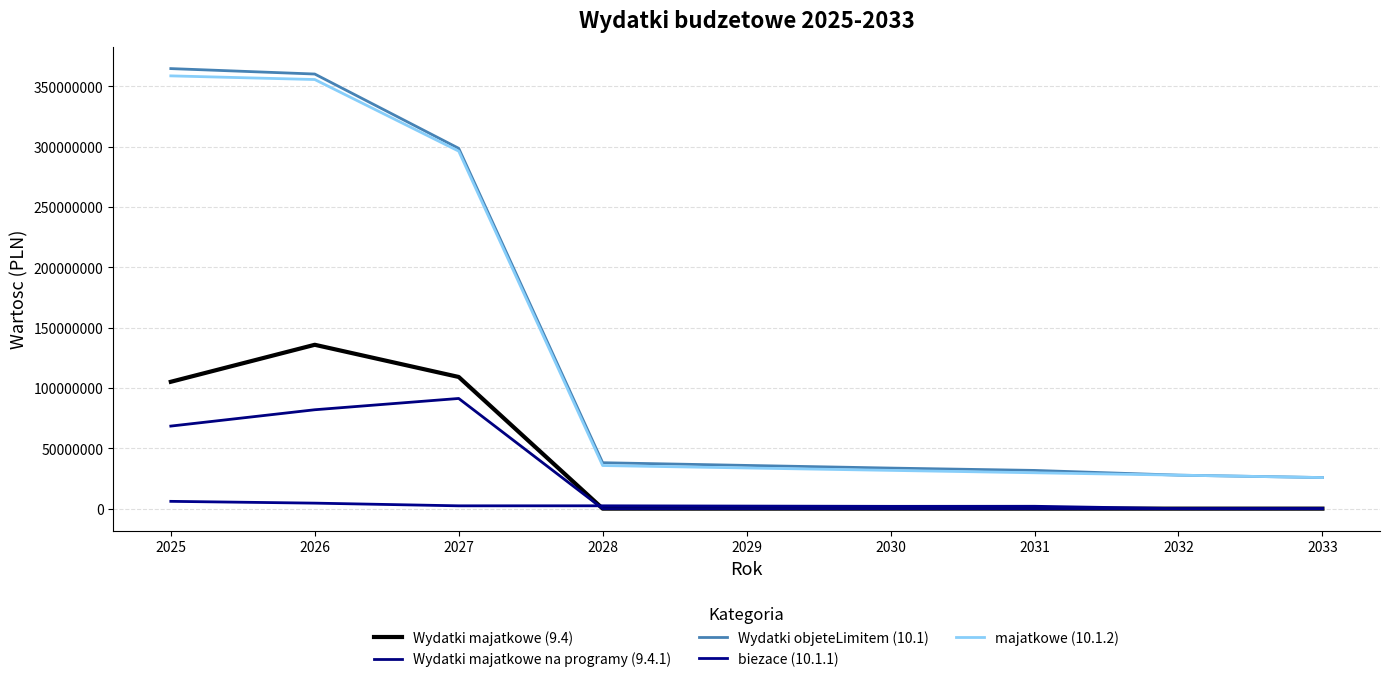

What is the value of the Wydatki objeteLimitem (10.1) point at the 9th from the left?

25740000.0